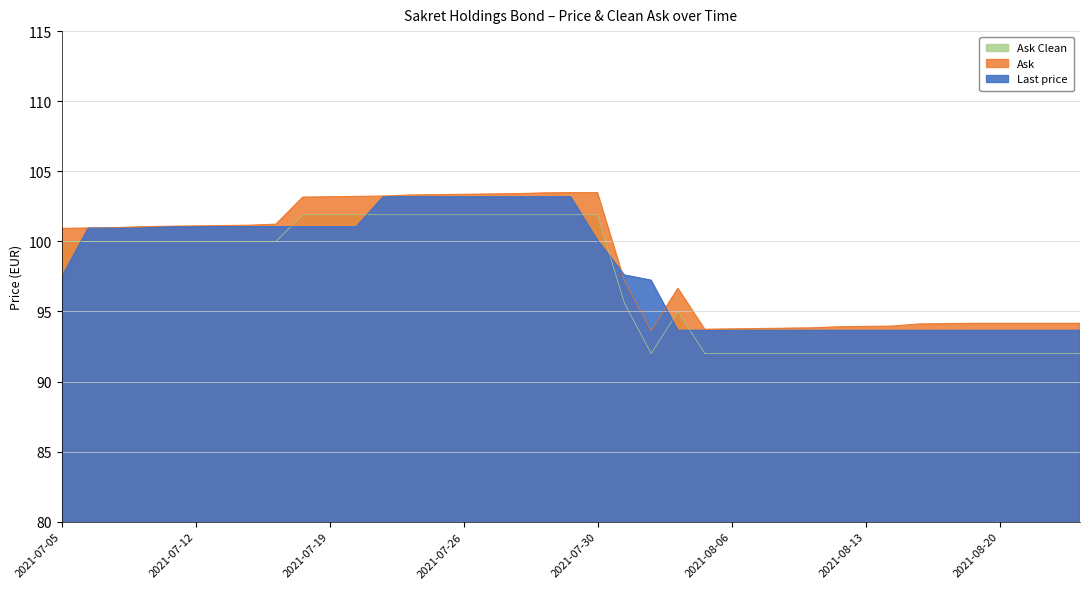

Which has a higher value, 2021-07-06 or 2021-08-16?

2021-07-06